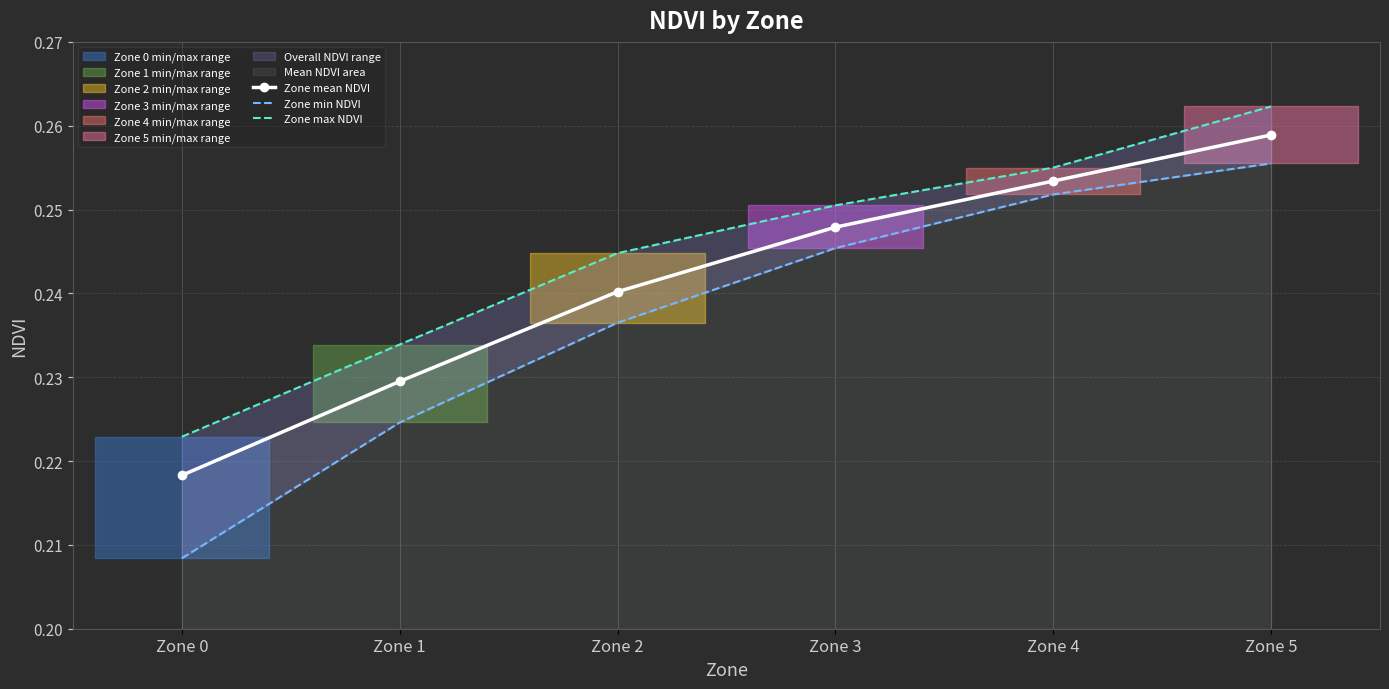

What is the sum of all Zone max NDVI values?

1.5